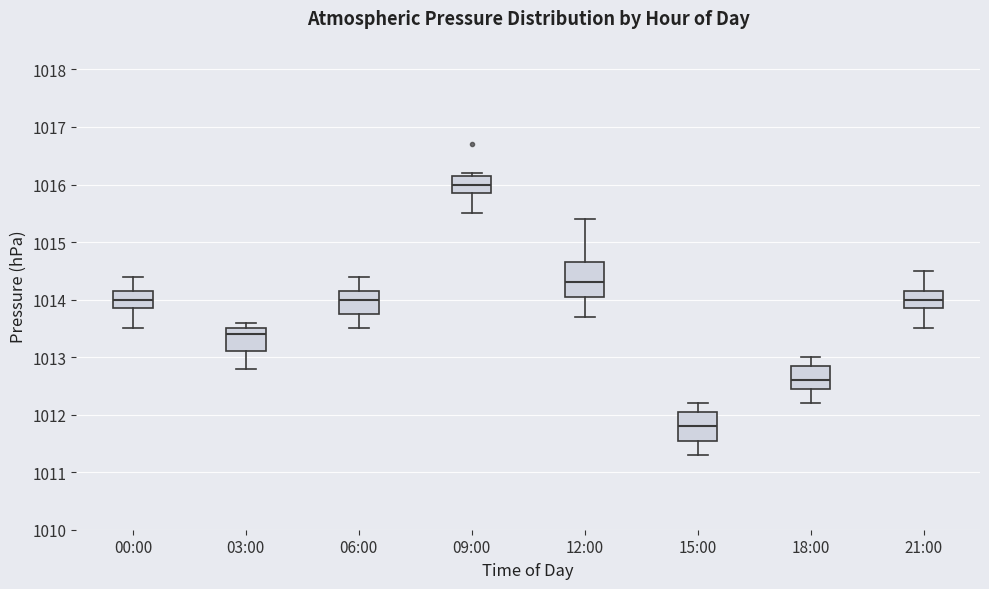

Reading left to right, read every box against the y-axis: the position of its median line, the range the box covers, and the ends of its whiskers. The values are not printed on the chart, so give them approximately, as read against the axis.

00:00: median 1014.0, box 1013.9 to 1014.2, whiskers 1013.5 to 1014.4
03:00: median 1013.4, box 1013.1 to 1013.5, whiskers 1012.8 to 1013.6
06:00: median 1014.0, box 1013.8 to 1014.2, whiskers 1013.5 to 1014.4
09:00: median 1016.0, box 1015.9 to 1016.2, whiskers 1015.5 to 1016.2 (just above the box's upper edge)
12:00: median 1014.3, box 1014.1 to 1014.7, whiskers 1013.7 to 1015.4
15:00: median 1011.8, box 1011.6 to 1012.1, whiskers 1011.3 to 1012.2
18:00: median 1012.6, box 1012.5 to 1012.9, whiskers 1012.2 to 1013.0
21:00: median 1014.0, box 1013.9 to 1014.2, whiskers 1013.5 to 1014.5